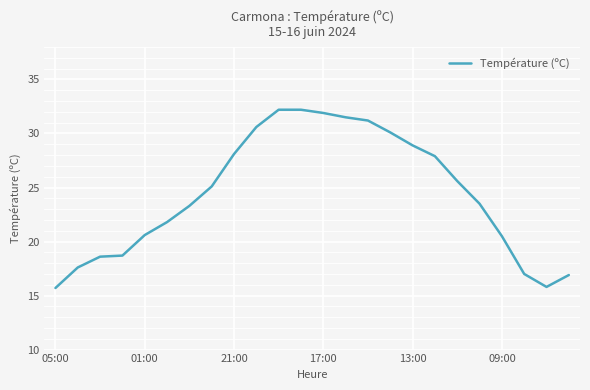

What is the difference between the maximum and minimum values?

16.5